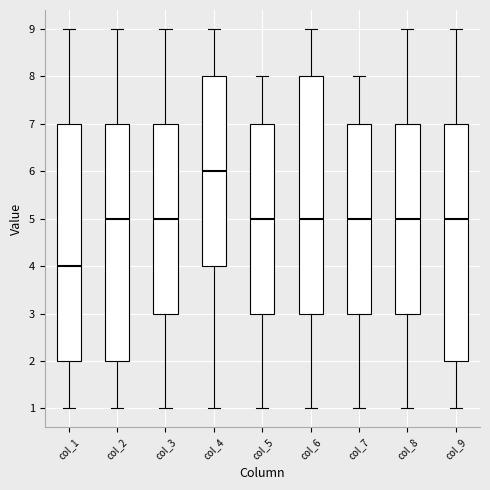

Reading left to right, transcribe this box plot: for each box, give where its median line is, the range the box spans, and where its two whiskers end, as read against the y-axis. The values are not printed on the chart, so give them approximately, as read against the axis.

col_1: median 4, box 2 to 7, whiskers 1 to 9
col_2: median 5, box 2 to 7, whiskers 1 to 9
col_3: median 5, box 3 to 7, whiskers 1 to 9
col_4: median 6, box 4 to 8, whiskers 1 to 9
col_5: median 5, box 3 to 7, whiskers 1 to 8
col_6: median 5, box 3 to 8, whiskers 1 to 9
col_7: median 5, box 3 to 7, whiskers 1 to 8
col_8: median 5, box 3 to 7, whiskers 1 to 9
col_9: median 5, box 2 to 7, whiskers 1 to 9